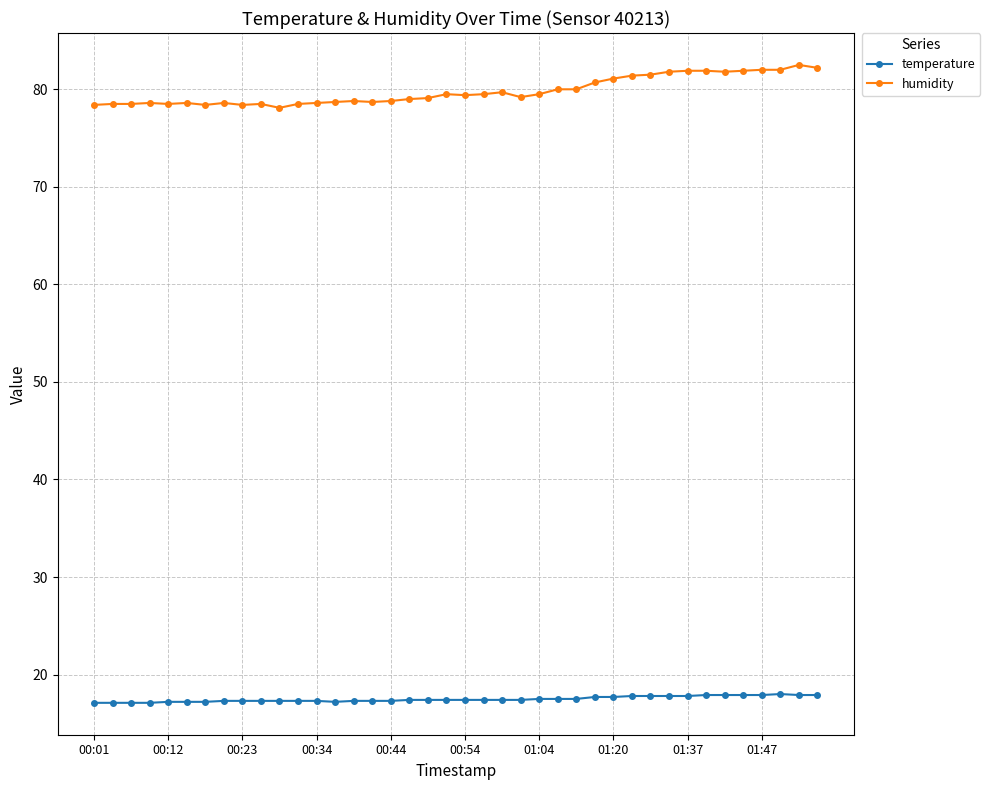

Which series has the largest range (max minus min)?

humidity